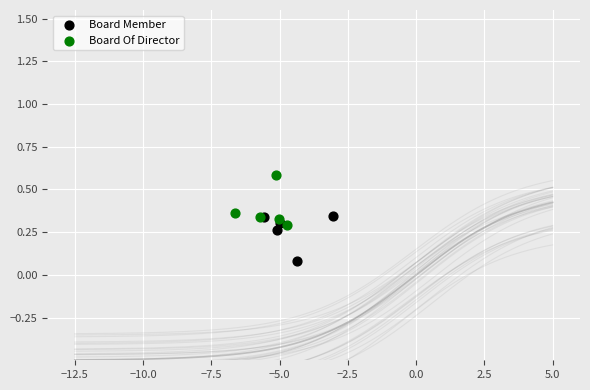

Which series has the widest spread of Y values?

Board Of Director